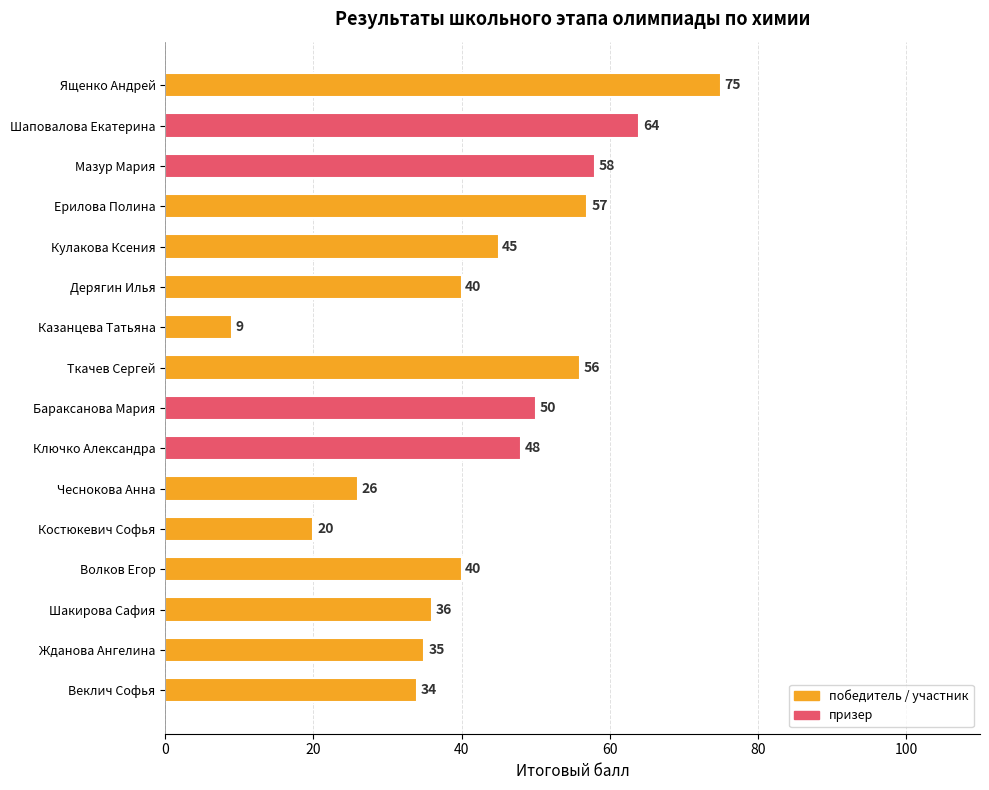

Are the bars horizontal?

Yes